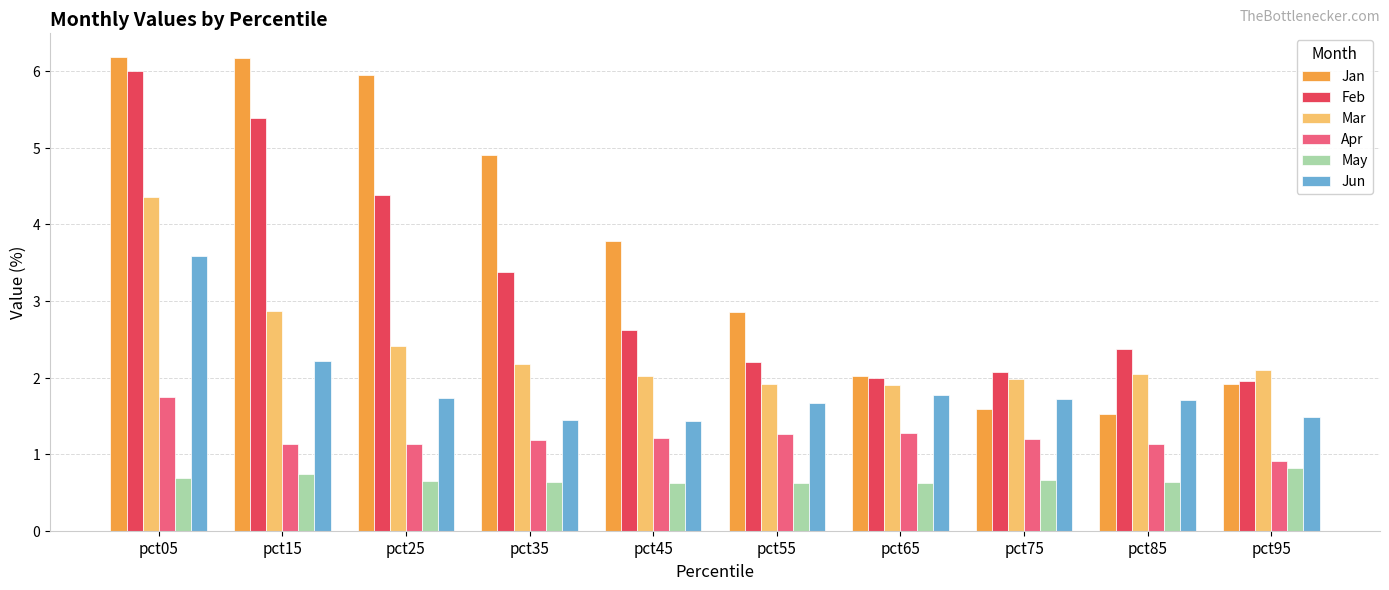

True or false: Mar has a value of 7.4 at pct05.

False